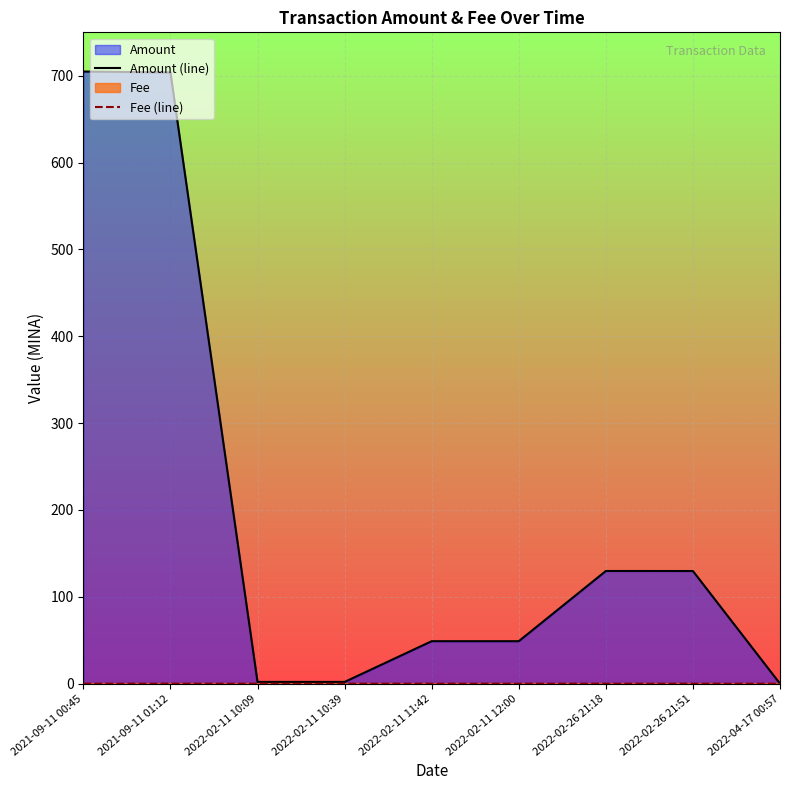

At which label does Amount (line) first exceed 48?

2021-09-11 00:45